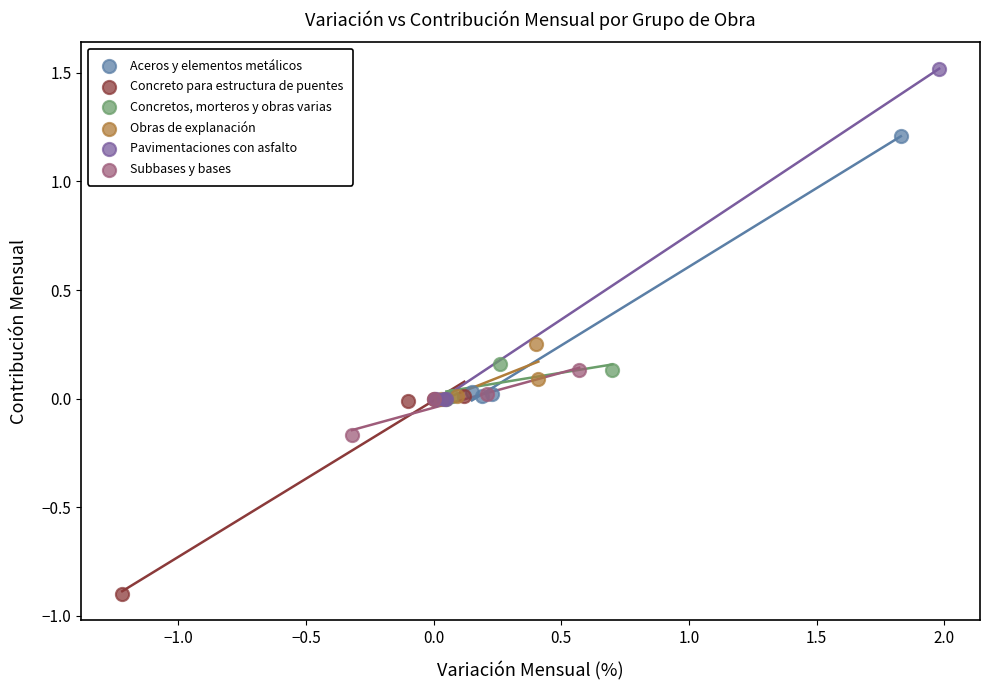

Which series reaches the maximum Y coordinate?

Pavimentaciones con asfalto